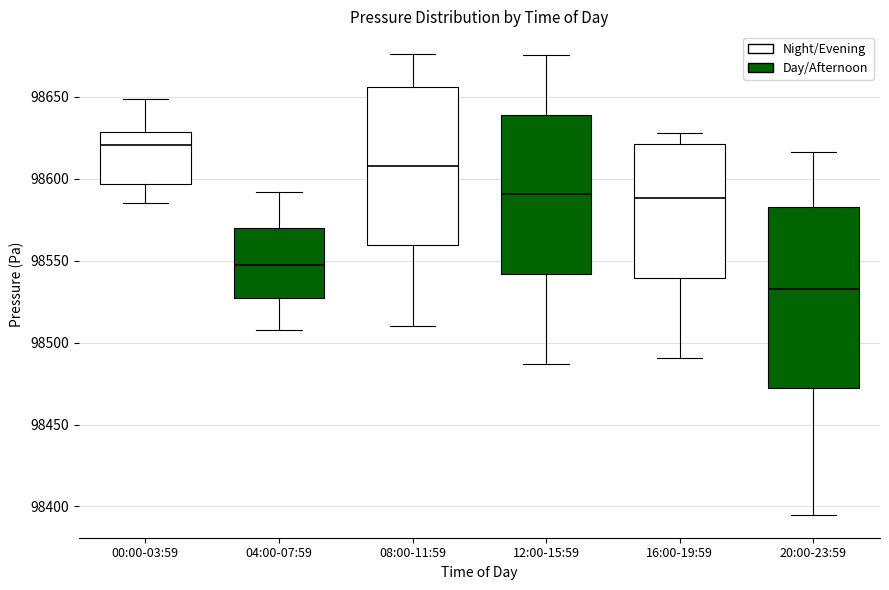

Reading left to right, read every box against the y-axis: the position of its median line, the range the box covers, and the ends of its whiskers. The values are not printed on the chart, so give them approximately, as read against the axis.

00:00-03:59: median 98620, box 98595 to 98630, whiskers 98585 to 98650
04:00-07:59: median 98545, box 98525 to 98570, whiskers 98510 to 98590
08:00-11:59: median 98610, box 98560 to 98655, whiskers 98510 to 98675
12:00-15:59: median 98590, box 98540 to 98640, whiskers 98485 to 98675
16:00-19:59: median 98590, box 98540 to 98620, whiskers 98490 to 98630
20:00-23:59: median 98530, box 98470 to 98585, whiskers 98395 to 98615